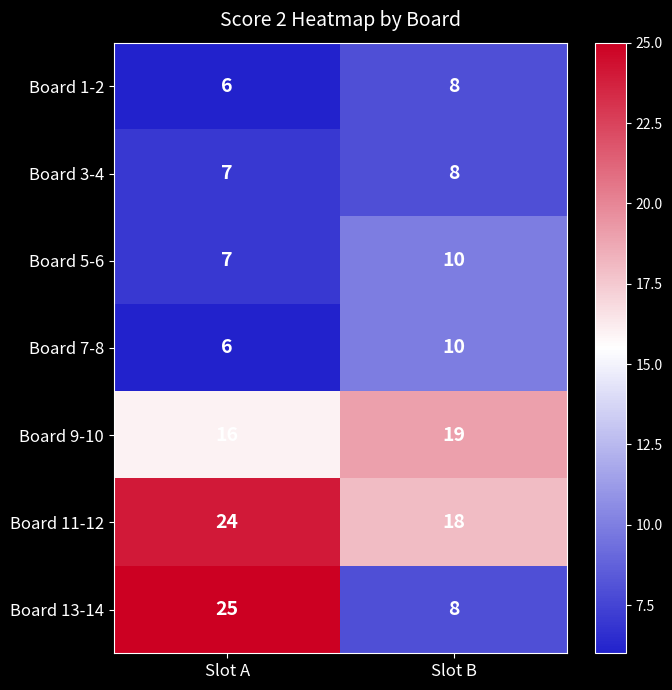

What is the difference between the Board 13-14 values at Slot A and Slot B?

17